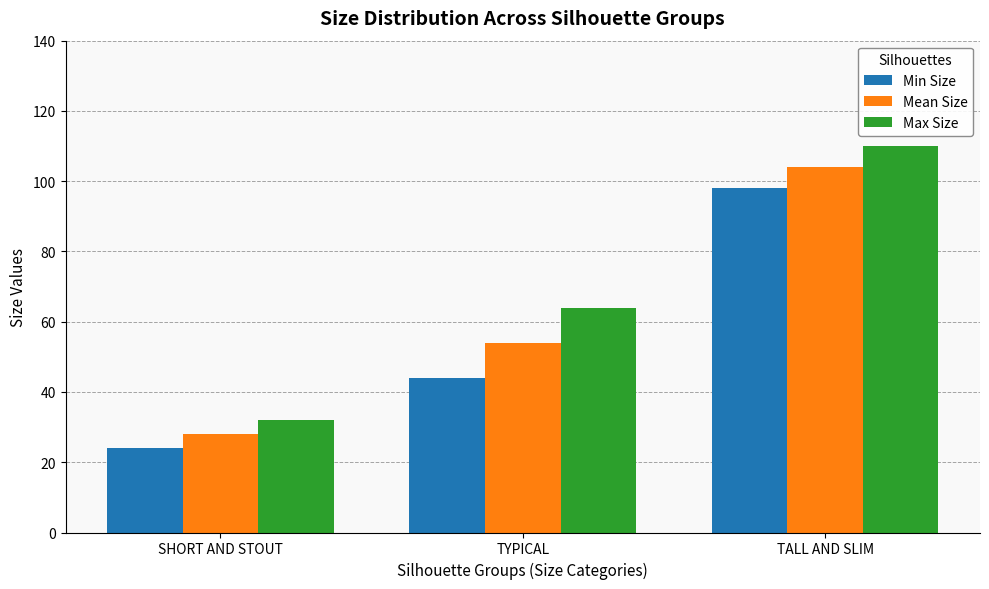

Reading right to left, extract all data points from this chart.

Min Size: 98	44	24
Mean Size: 104	54	28
Max Size: 110	64	32